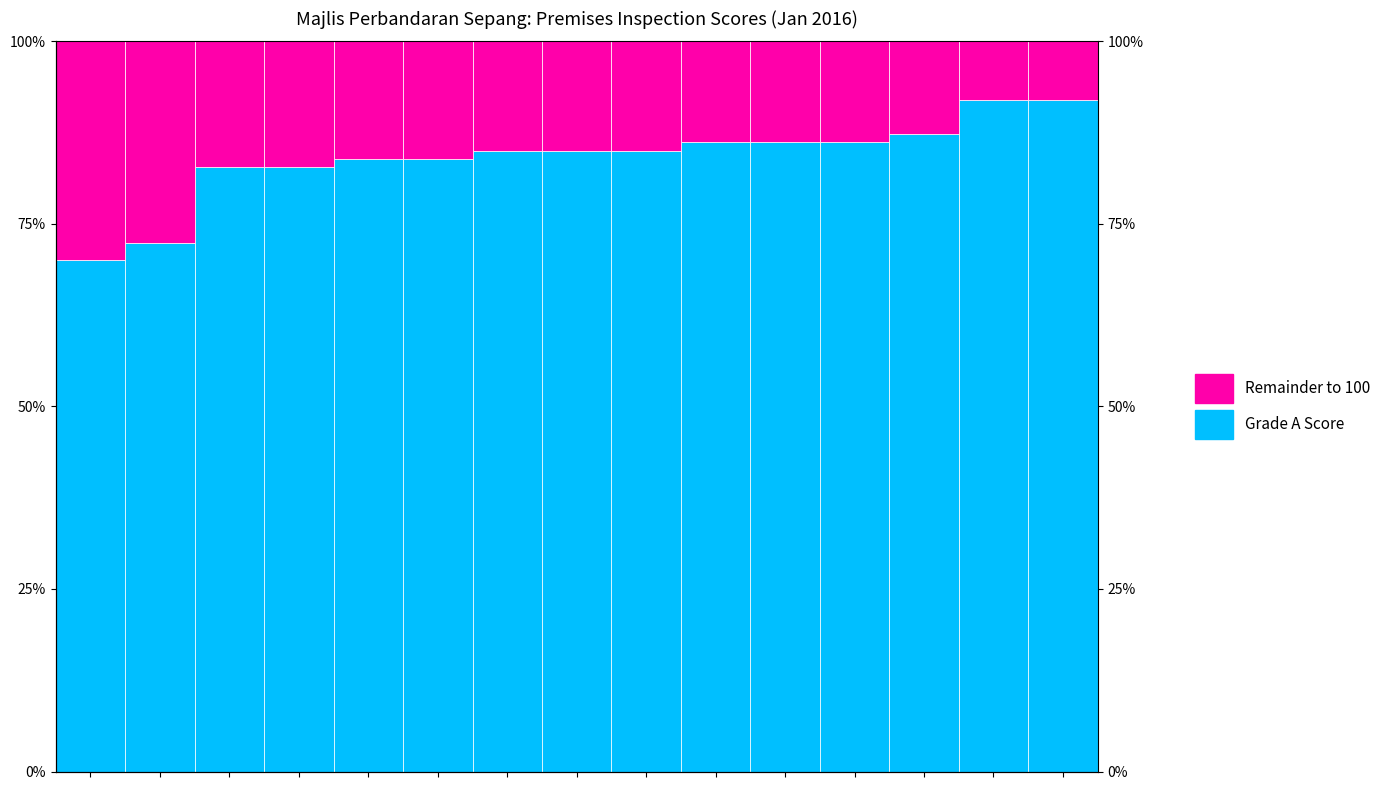

Which series has the largest total across all categories?

Grade A Score